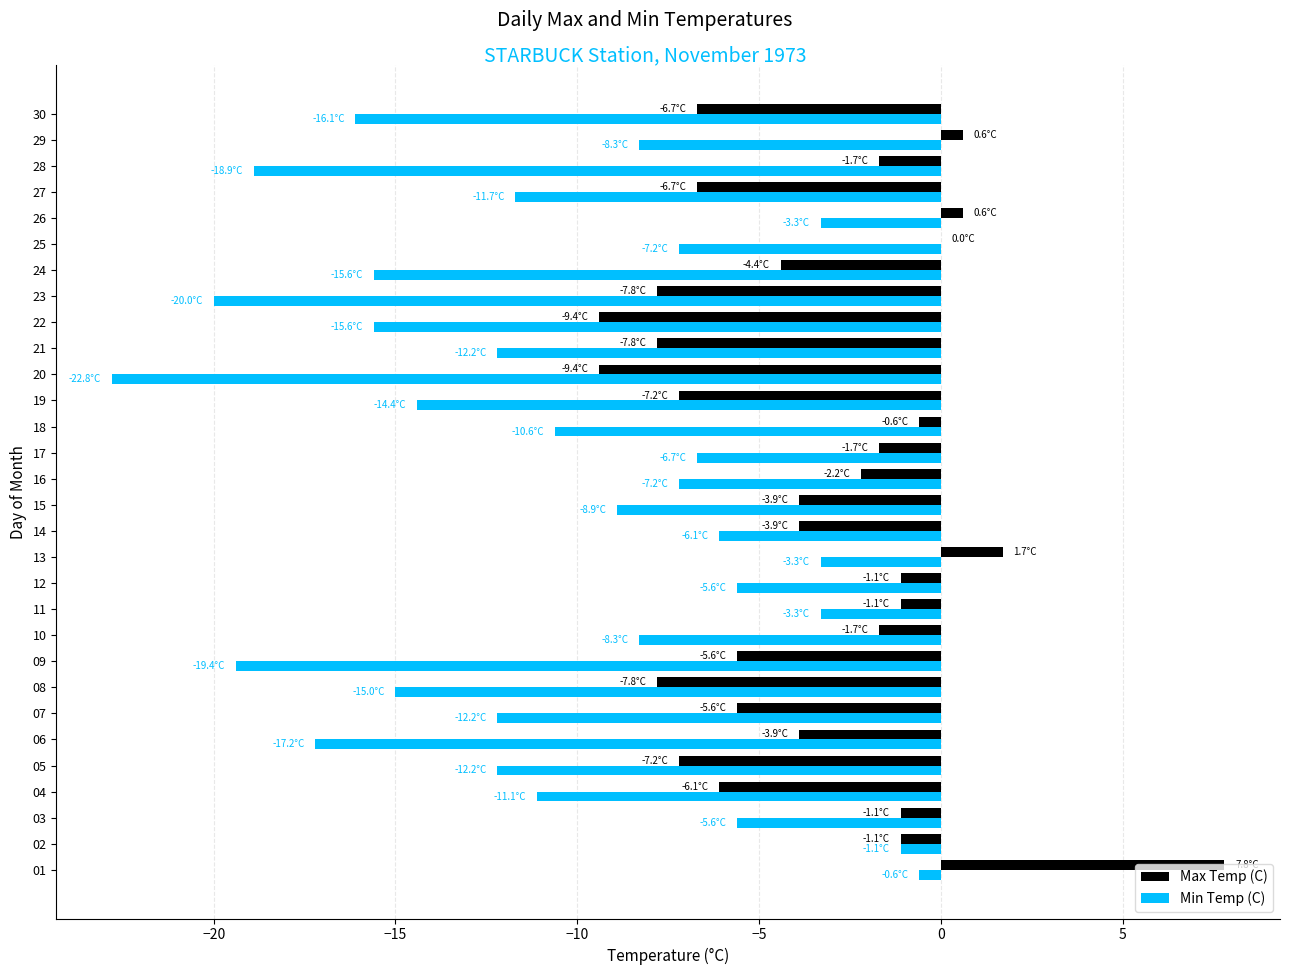

True or false: Min Temp (C) has a value of -8.0 at 06.

False